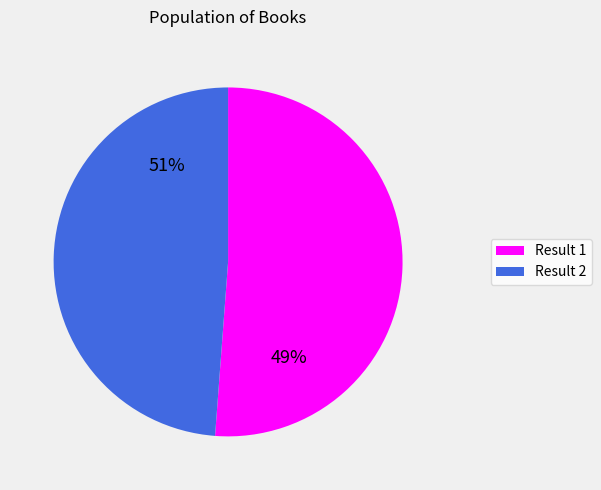

To the nearest percent, what is the difference between the 2 and 1 slice percentages?

2%